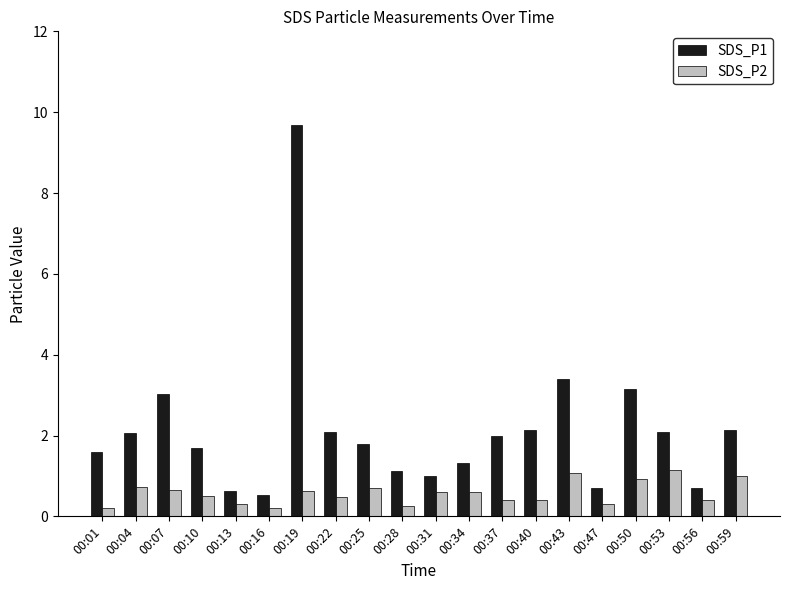

At which category is the sum across all series the highest?

00:19